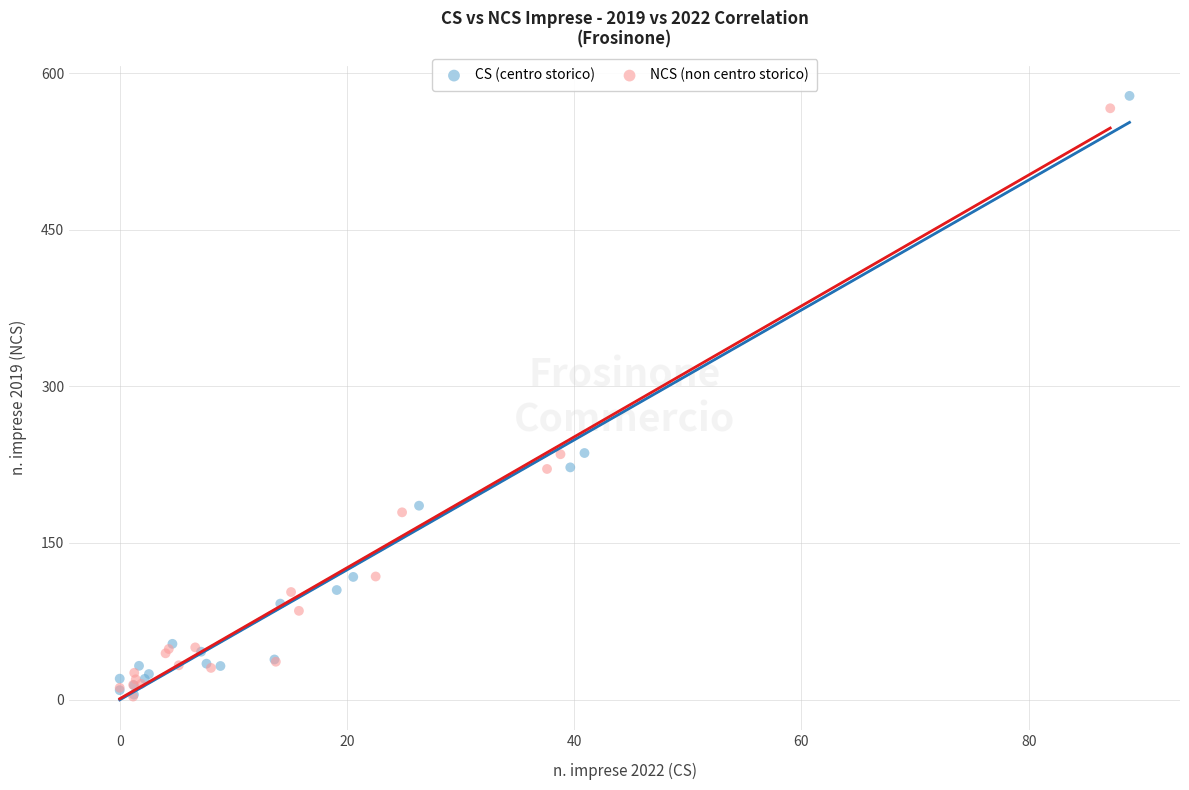

Which series reaches the maximum Y coordinate?

CS (centro storico)